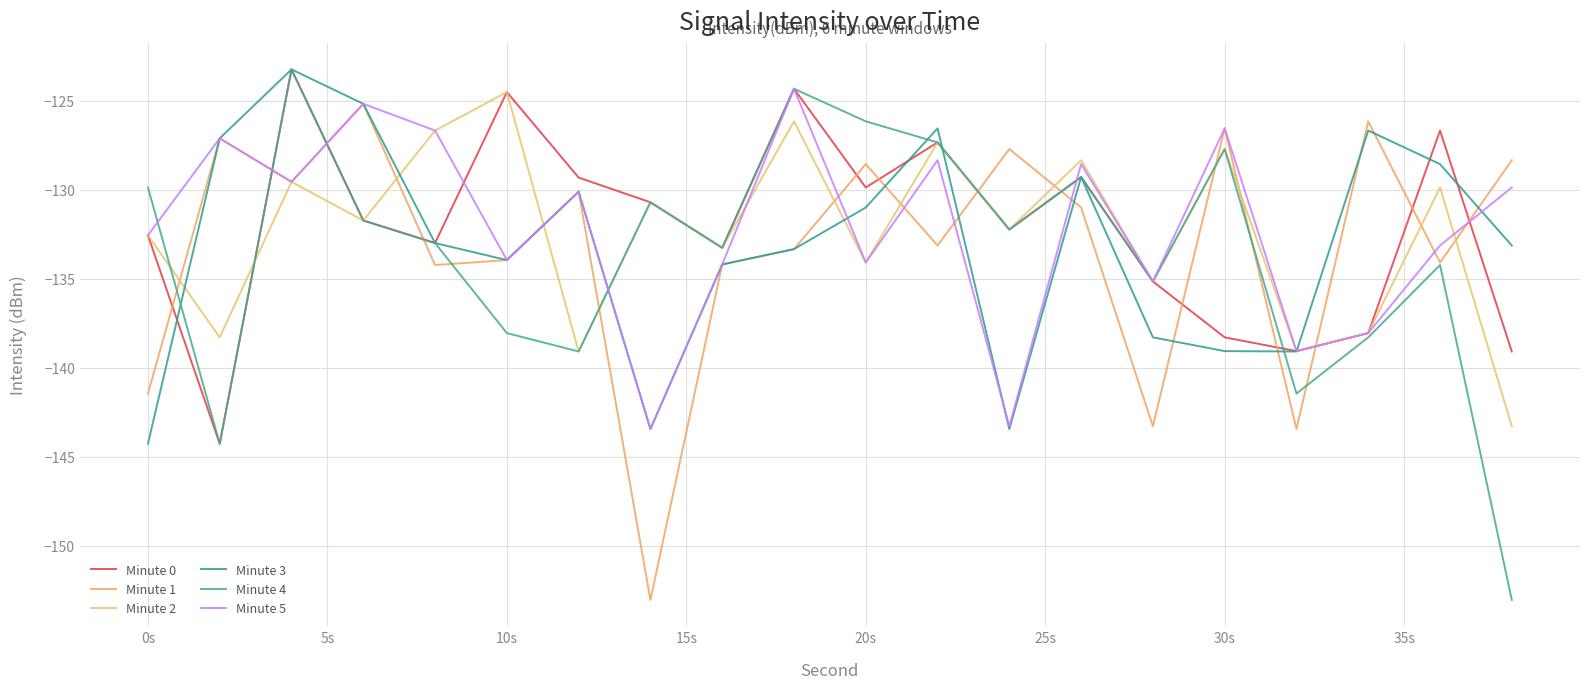

True or false: Minute 1 has more than 1 interior local peaks.

True